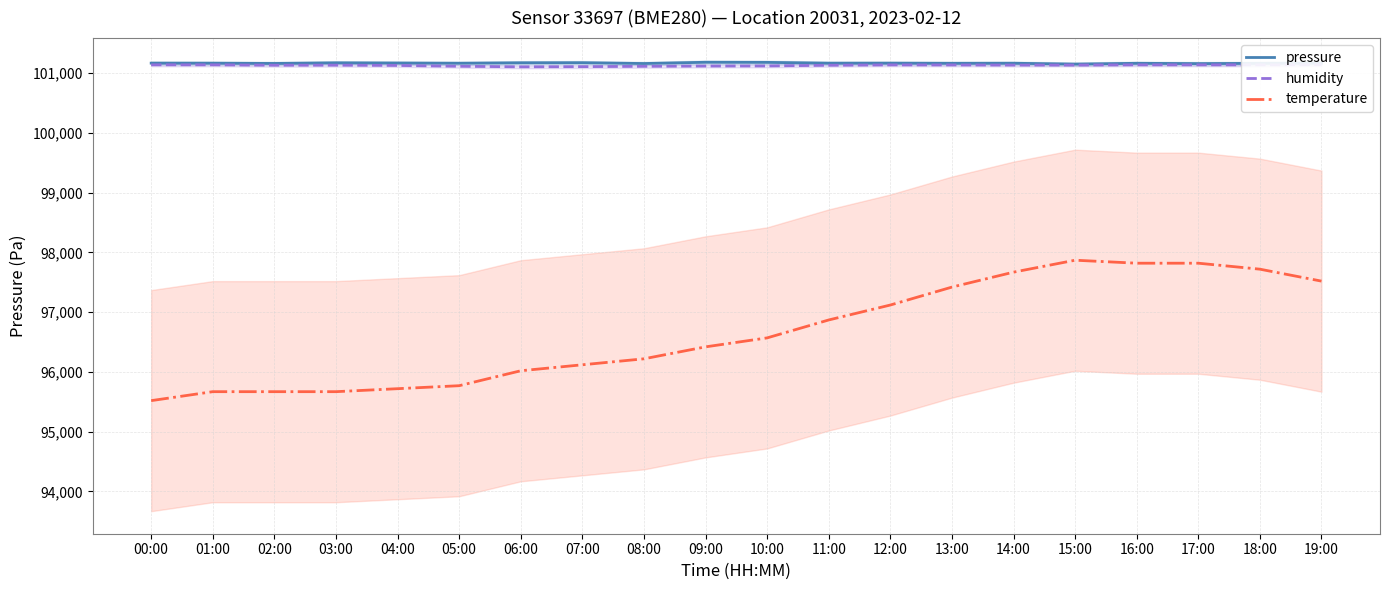

Is it true that humidity equals 101135.9 at 15:00?

True